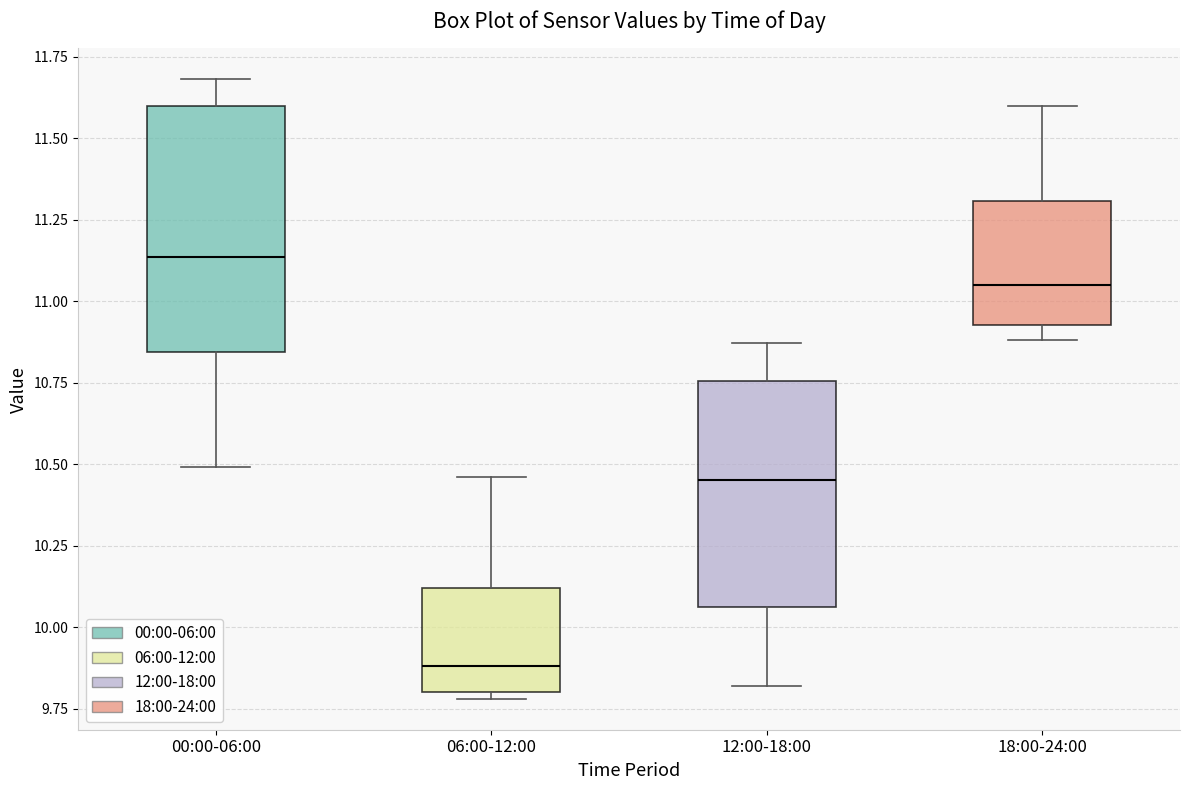

Comparing the boxes themselves (not the whiskers), which one is the tallest?

00:00-06:00